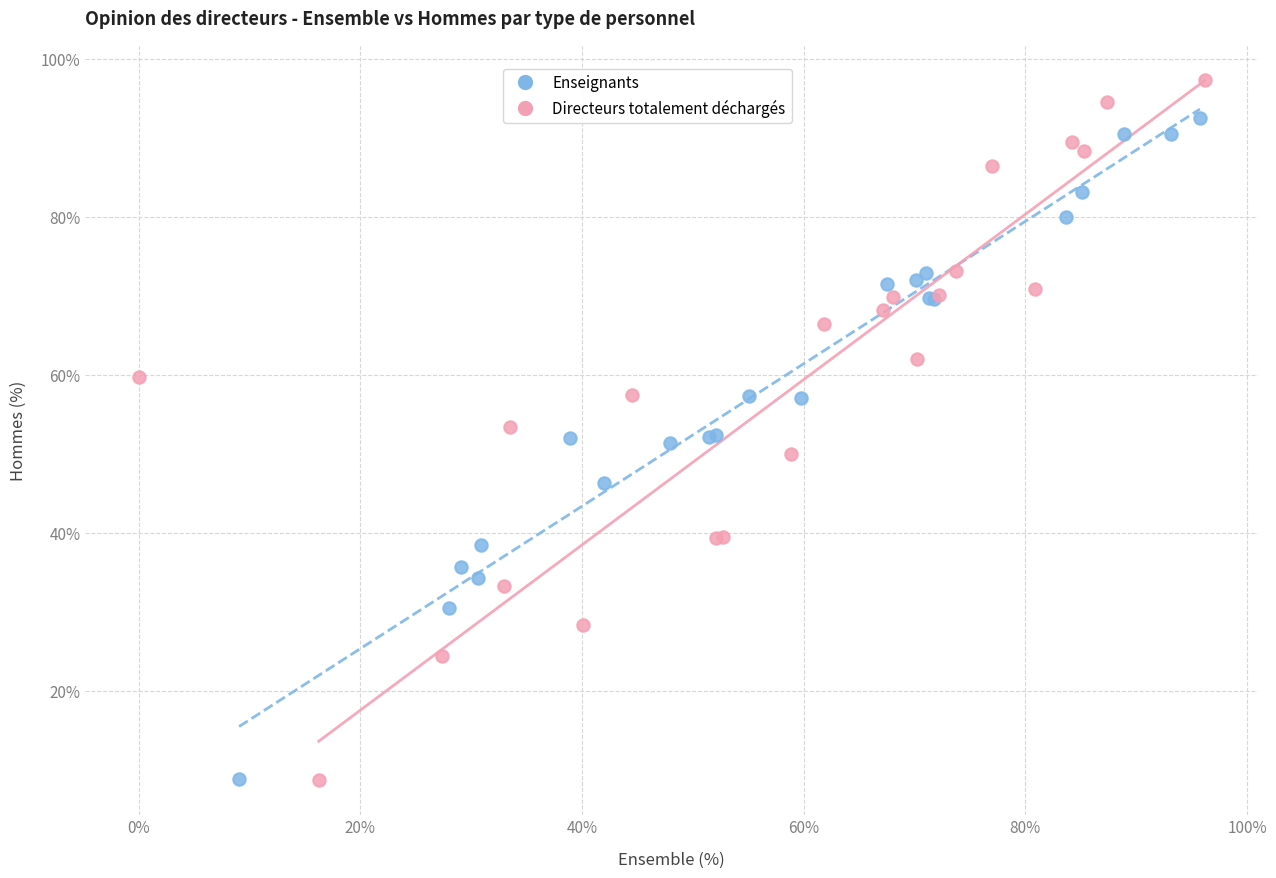

Which series has the largest Y range (max minus min)?

Directeurs totalement déchargés